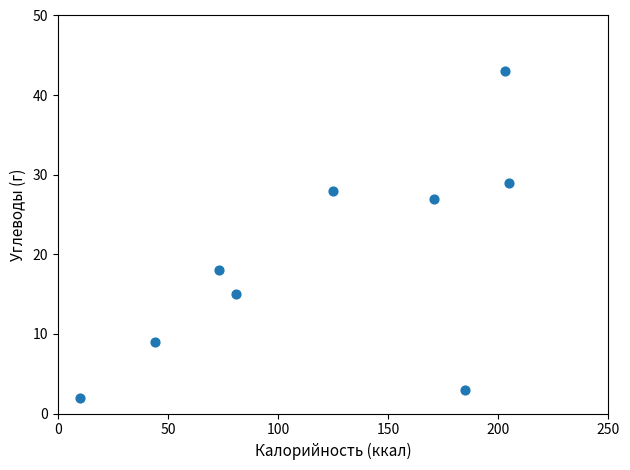

What is the range of X values (max minus min)?

195